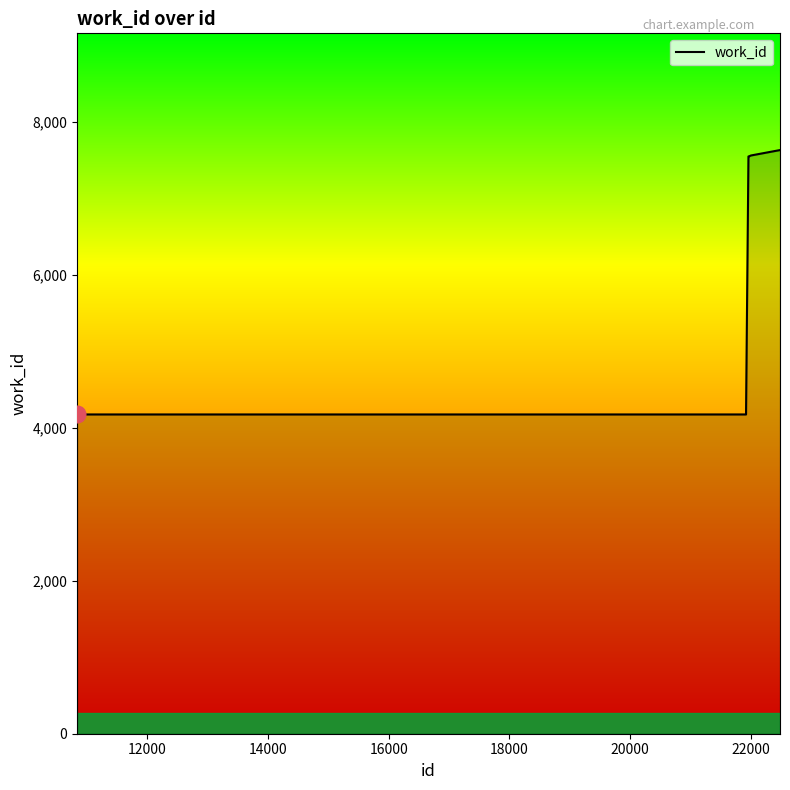

What is the smallest value displayed?

4177